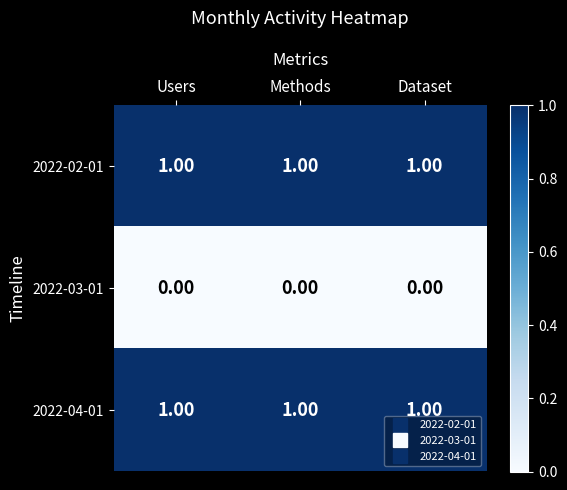

At how many categories does at least one series exceed 0?

3